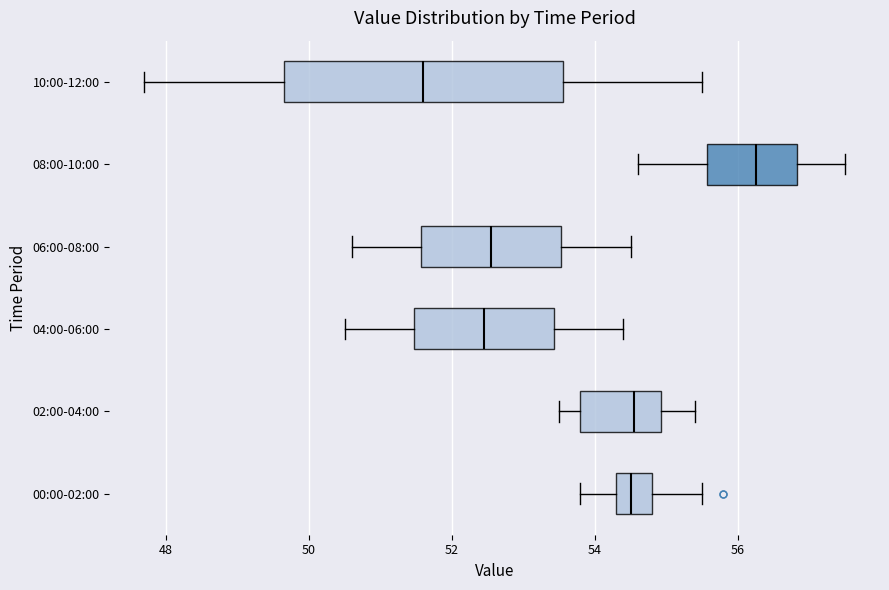

Where is the right edge of the box for 08:00-10:00 on the x-axis? The values are not printed on the chart, so give them approximately, as read against the axis.

56.8